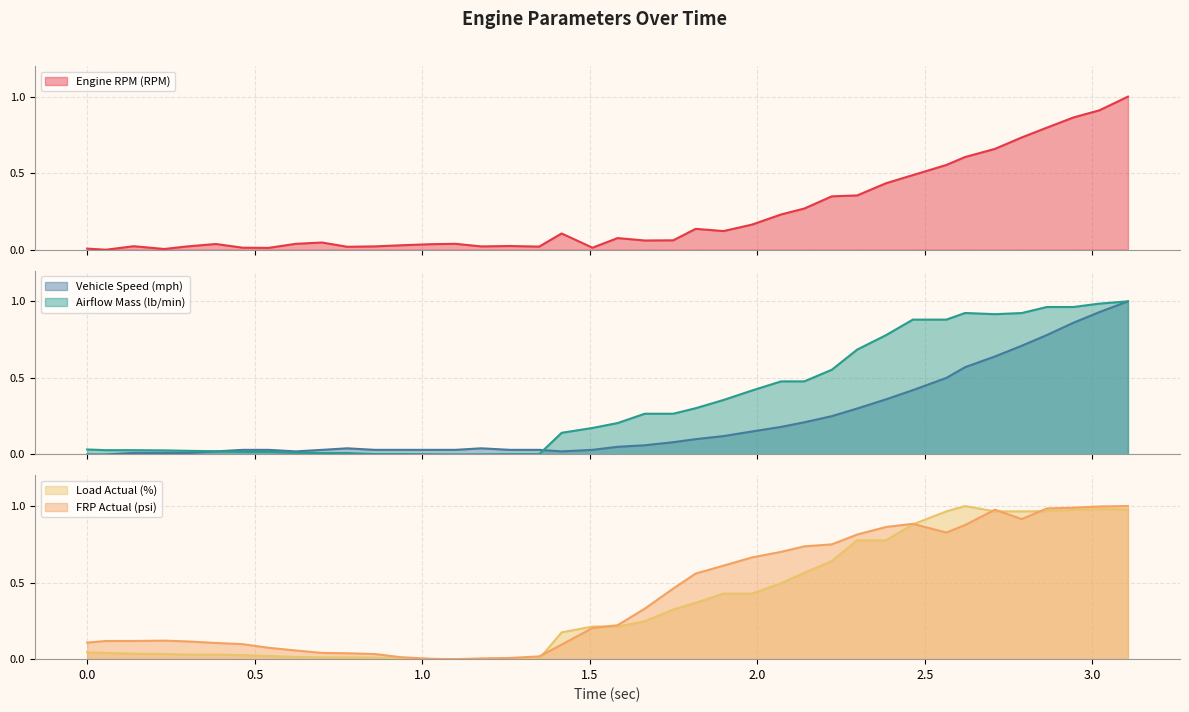

What is the highest value of the Engine RPM (RPM) series?

1.0